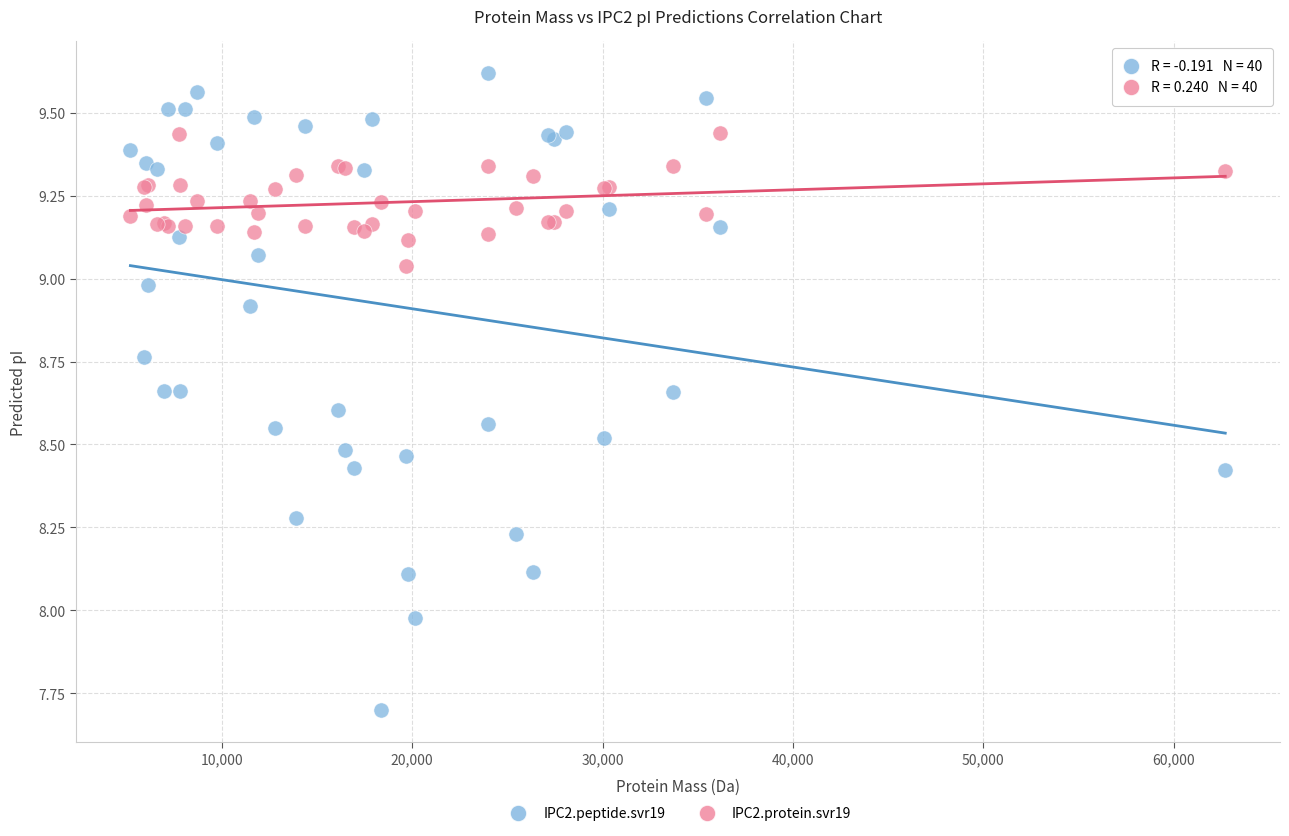

Which series contains the lowest Y value?

IPC2.peptide.svr19